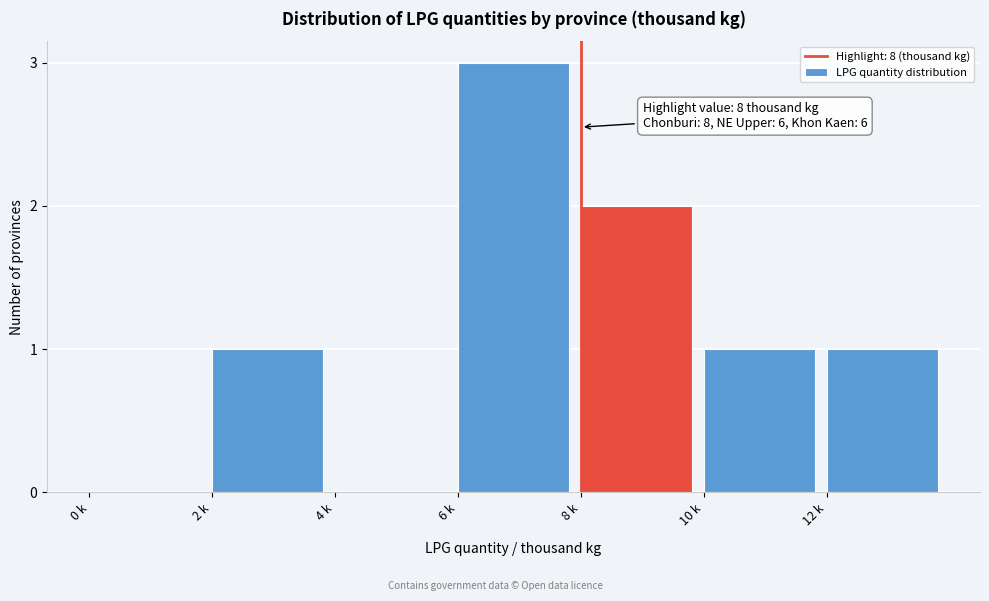

Reading right to left, list all the values displayed in this chart.

12 k=1	10 k=1	8 k=2	6 k=3	4 k=0	2 k=1	0 k=0